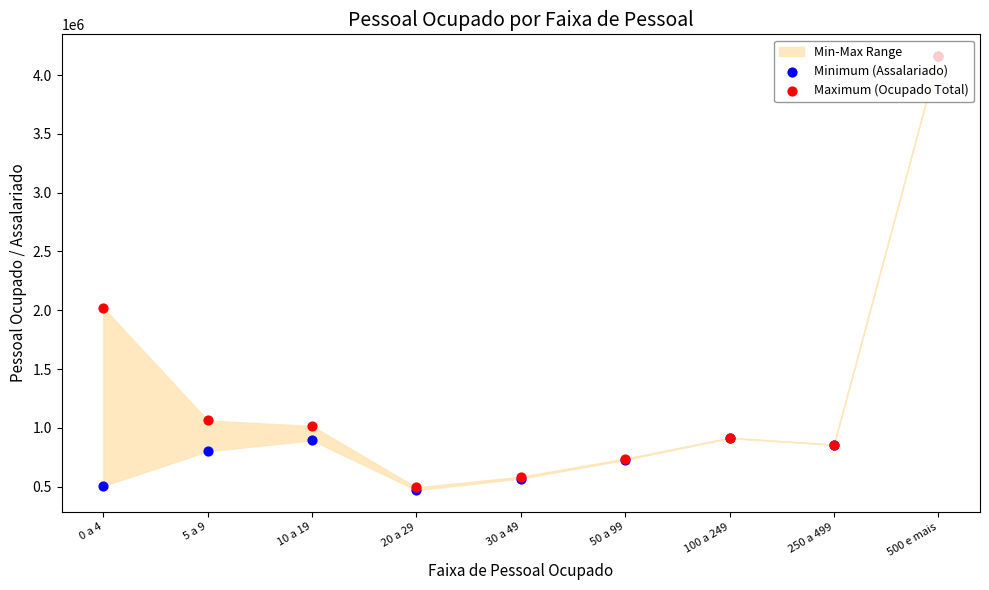

Which series has the largest total across all categories?

Maximum (Ocupado Total)